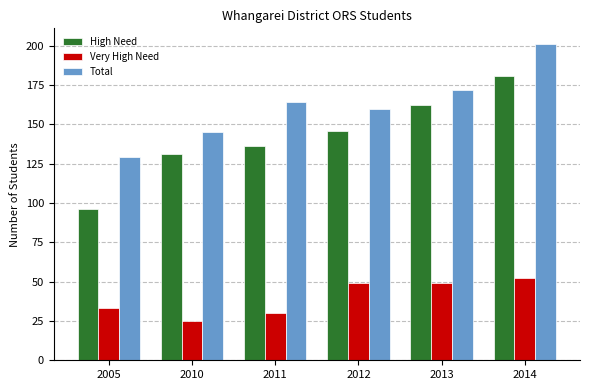

Between 2011 and 2014, which series saw the biggest shift?

High Need